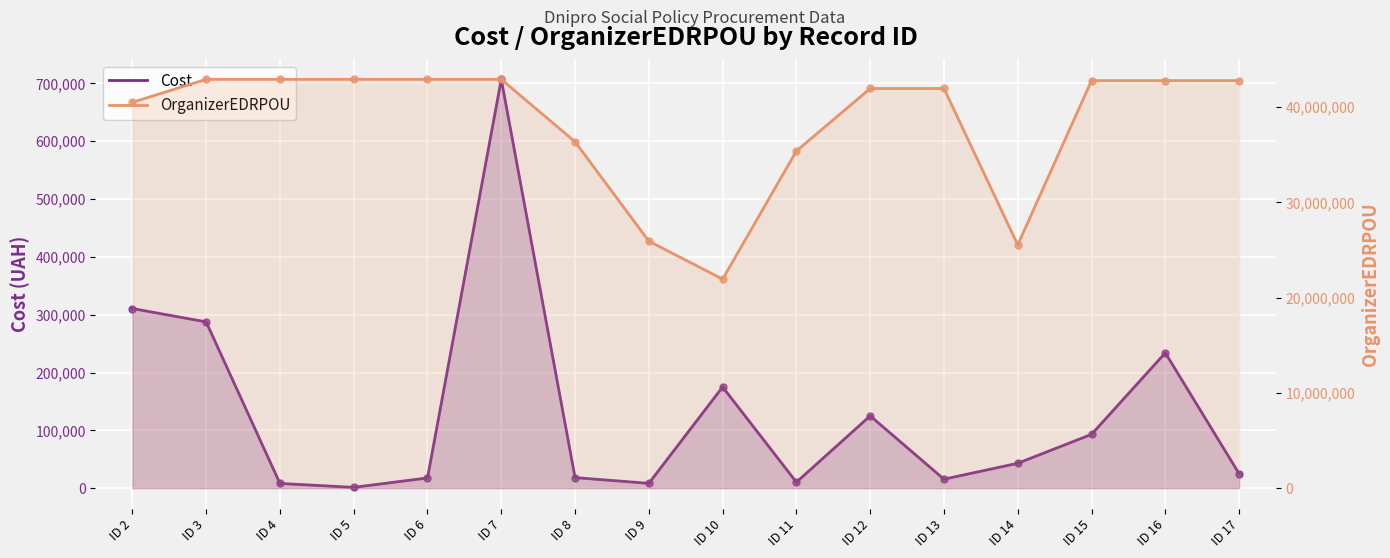

Which series changed the most between ID 2 and ID 7?

OrganizerEDRPOU